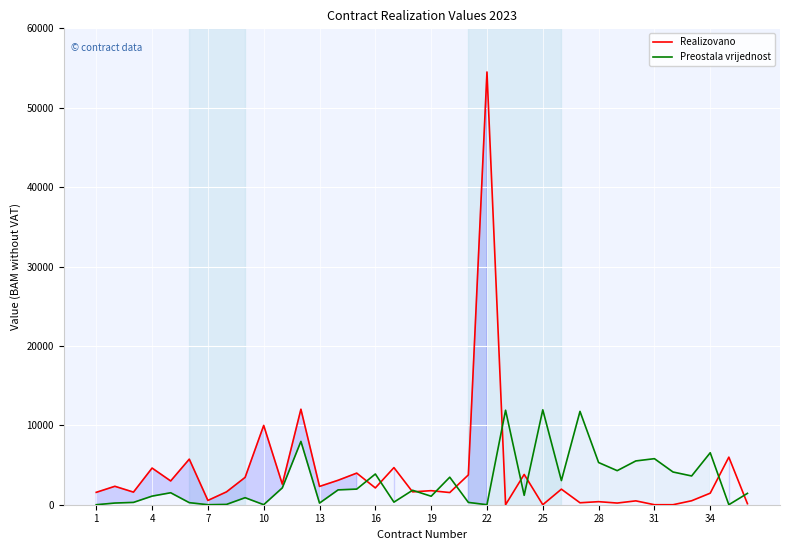

Which series has the widest spread of values?

Realizovano